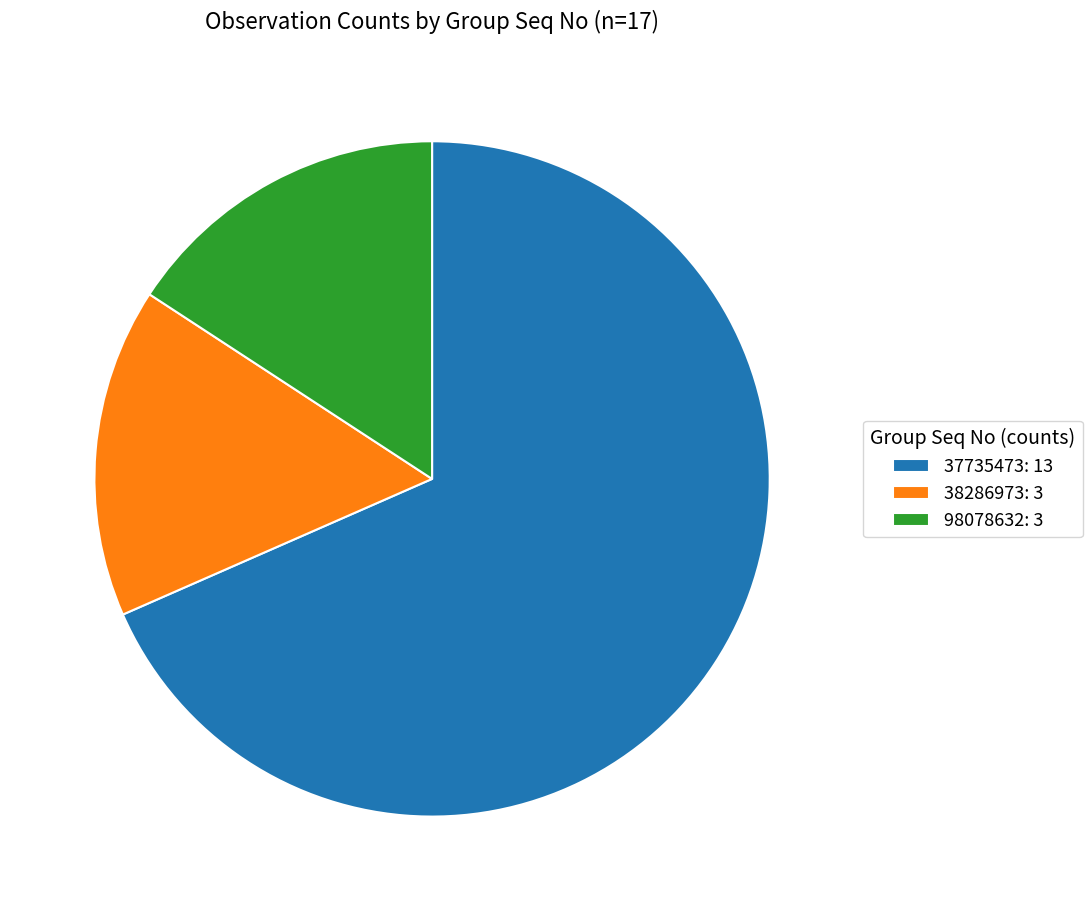

Between 37735473: 13 and 98078632: 3, which is larger?

37735473: 13